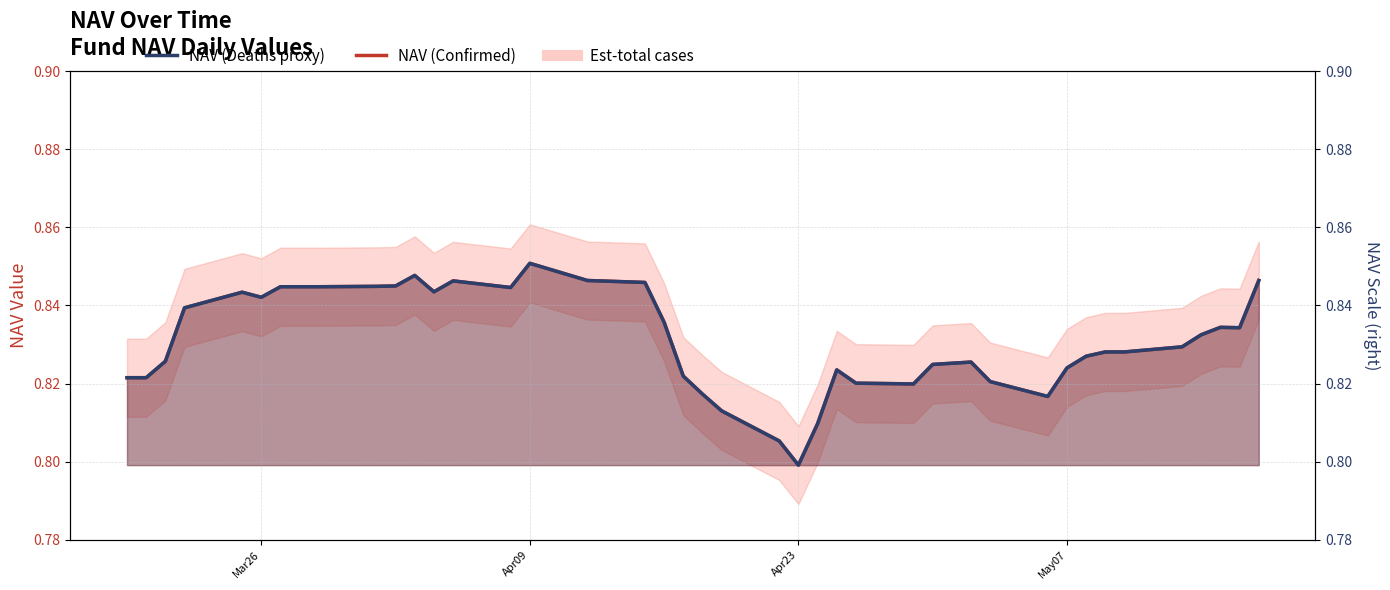

Which series has the largest total across all categories?

NAV (Confirmed)